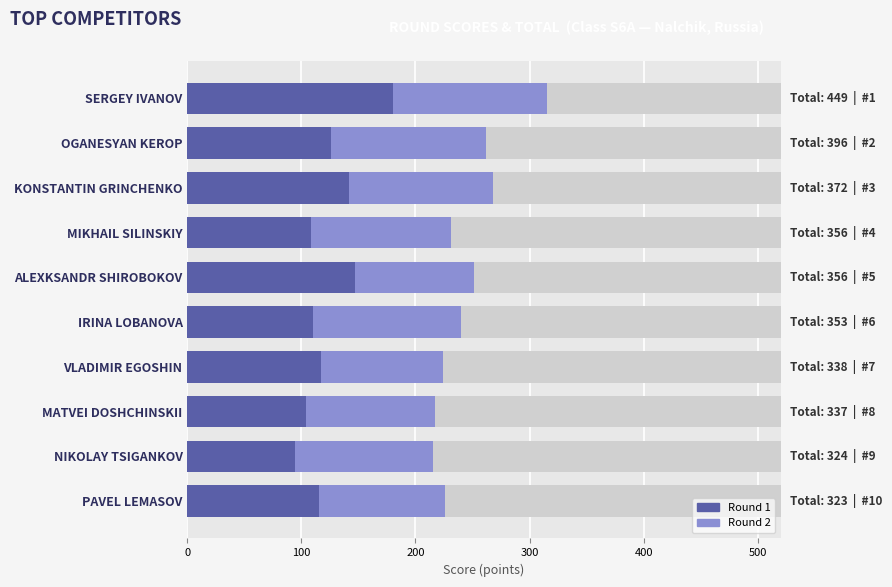

What are all the series names shown in the legend?

Round 2, Round 1